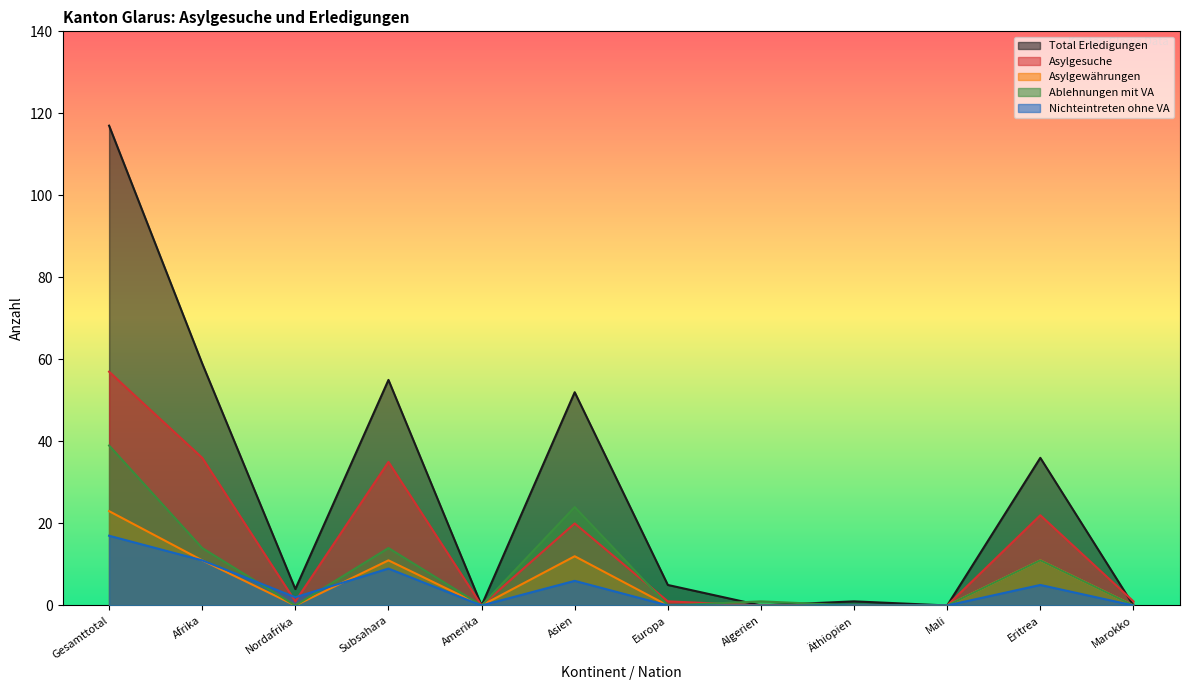

True or false: Asylgewährungen and Nichteintreten ohne VA intersect in this chart.

True